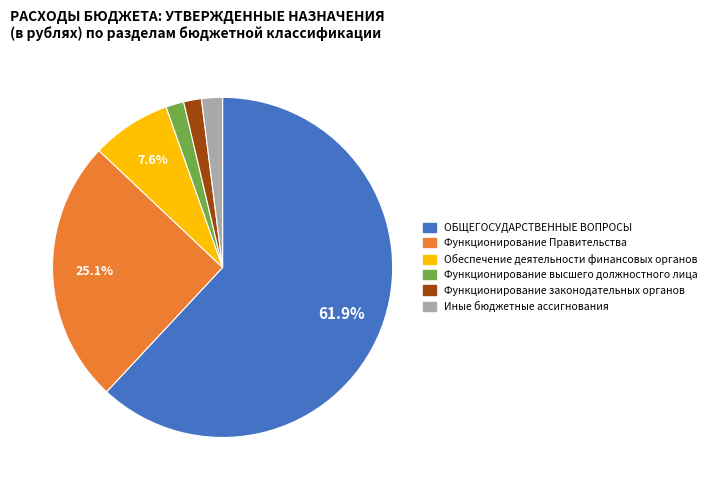

Does any single category account for the majority?

Yes